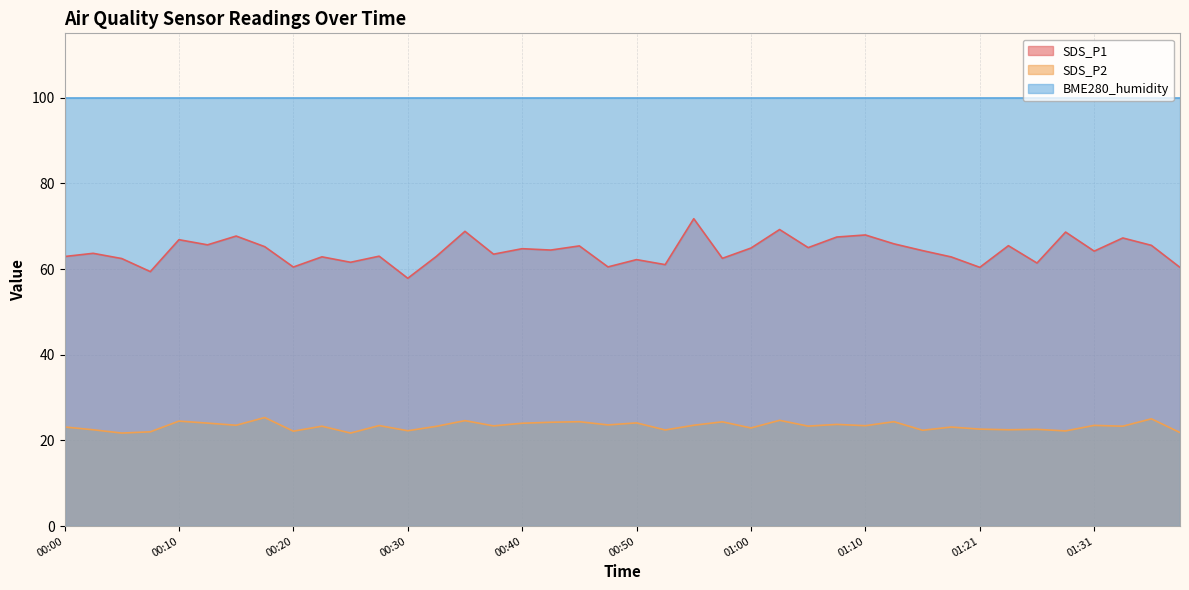

What is the average value of the SDS_P2 series?

23.3